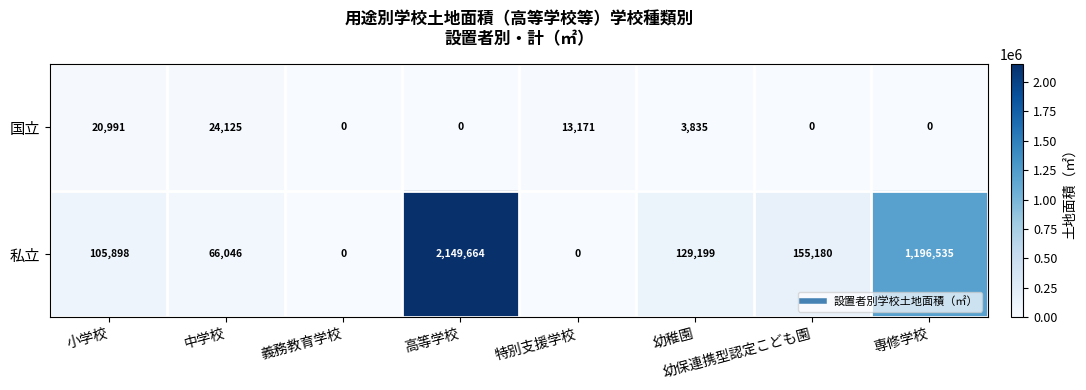

How many data points does each series have?

8